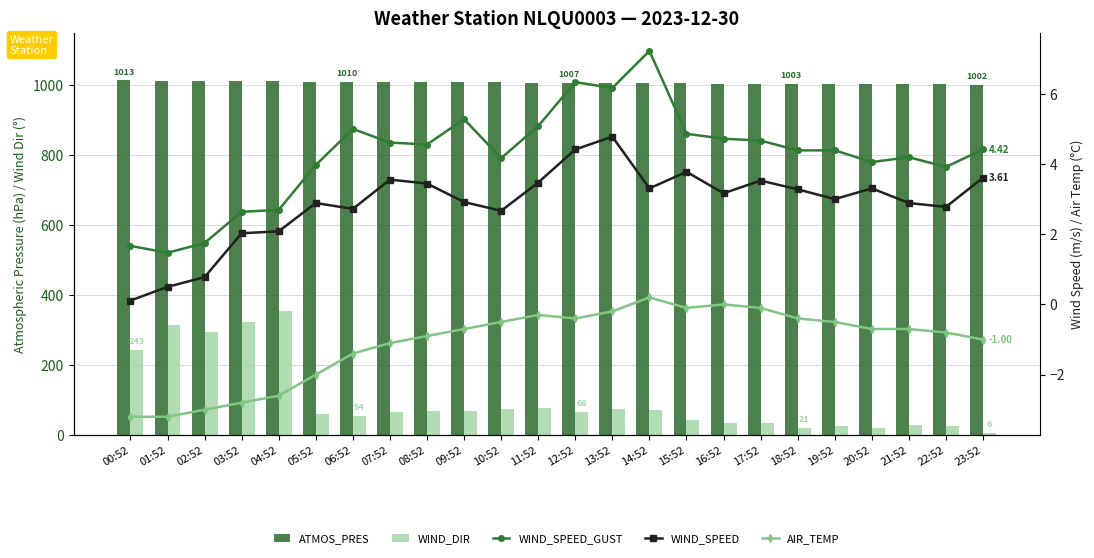

Reading left to right, list all the values displayed in this chart.

ATMOS_PRES: 00:52=1013.4	01:52=1012.6	02:52=1012.2	03:52=1011.8	04:52=1010.7	05:52=1009.9	06:52=1009.6	07:52=1009.1	08:52=1008.5	09:52=1008.2	10:52=1007.9	11:52=1007.4	12:52=1006.7	13:52=1006.3	14:52=1005.8	15:52=1004.9	16:52=1004.2	17:52=1003.5	18:52=1003.1	19:52=1002.9	20:52=1003.0	21:52=1002.7	22:52=1002.1	23:52=1001.5
WIND_DIR: 00:52=243.0	01:52=314.0	02:52=294.0	03:52=323.0	04:52=355.0	05:52=59.0	06:52=54.0	07:52=67.0	08:52=69.0	09:52=68.0	10:52=75.0	11:52=77.0	12:52=66.0	13:52=73.0	14:52=72.0	15:52=42.0	16:52=34.0	17:52=33.0	18:52=21.0	19:52=26.0	20:52=20.0	21:52=28.0	22:52=25.0	23:52=6.0
WIND_SPEED_GUST: 00:52=1.7	01:52=1.5	02:52=1.8	03:52=2.6	04:52=2.7	05:52=4.0	06:52=5.0	07:52=4.6	08:52=4.6	09:52=5.3	10:52=4.2	11:52=5.1	12:52=6.3	13:52=6.2	14:52=7.2	15:52=4.9	16:52=4.7	17:52=4.7	18:52=4.4	19:52=4.4	20:52=4.1	21:52=4.2	22:52=3.9	23:52=4.4
WIND_SPEED: 00:52=0.1	01:52=0.5	02:52=0.8	03:52=2.0	04:52=2.1	05:52=2.9	06:52=2.7	07:52=3.6	08:52=3.4	09:52=2.9	10:52=2.7	11:52=3.5	12:52=4.4	13:52=4.8	14:52=3.3	15:52=3.8	16:52=3.2	17:52=3.5	18:52=3.3	19:52=3.0	20:52=3.3	21:52=2.9	22:52=2.8	23:52=3.6
AIR_TEMP: 00:52=-3.2	01:52=-3.2	02:52=-3.0	03:52=-2.8	04:52=-2.6	05:52=-2.0	06:52=-1.4	07:52=-1.1	08:52=-0.9	09:52=-0.7	10:52=-0.5	11:52=-0.3	12:52=-0.4	13:52=-0.2	14:52=0.2	15:52=-0.1	16:52=0.0	17:52=-0.1	18:52=-0.4	19:52=-0.5	20:52=-0.7	21:52=-0.7	22:52=-0.8	23:52=-1.0